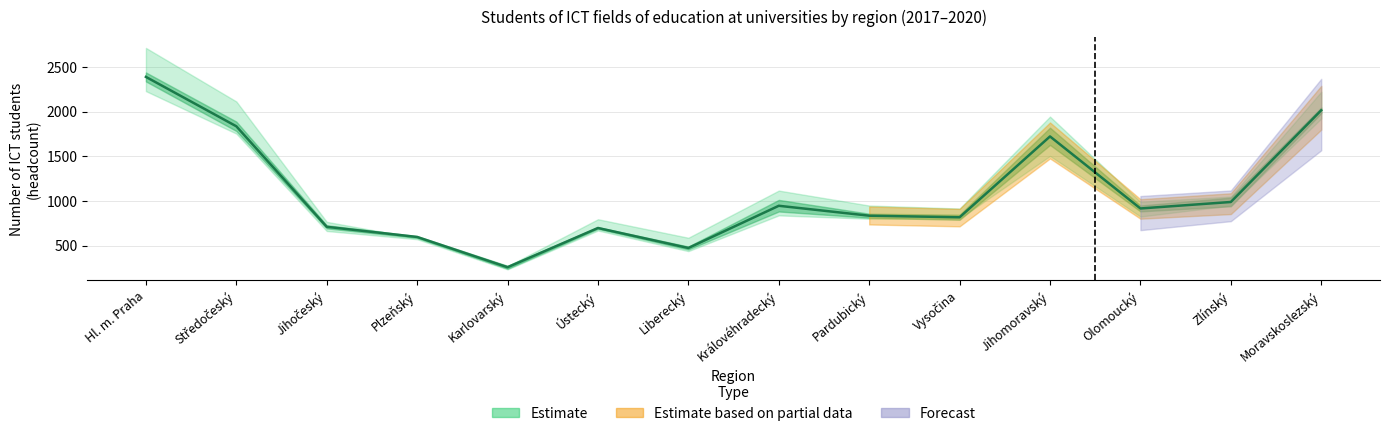

What is the approximate value at Liberecký?

473.0